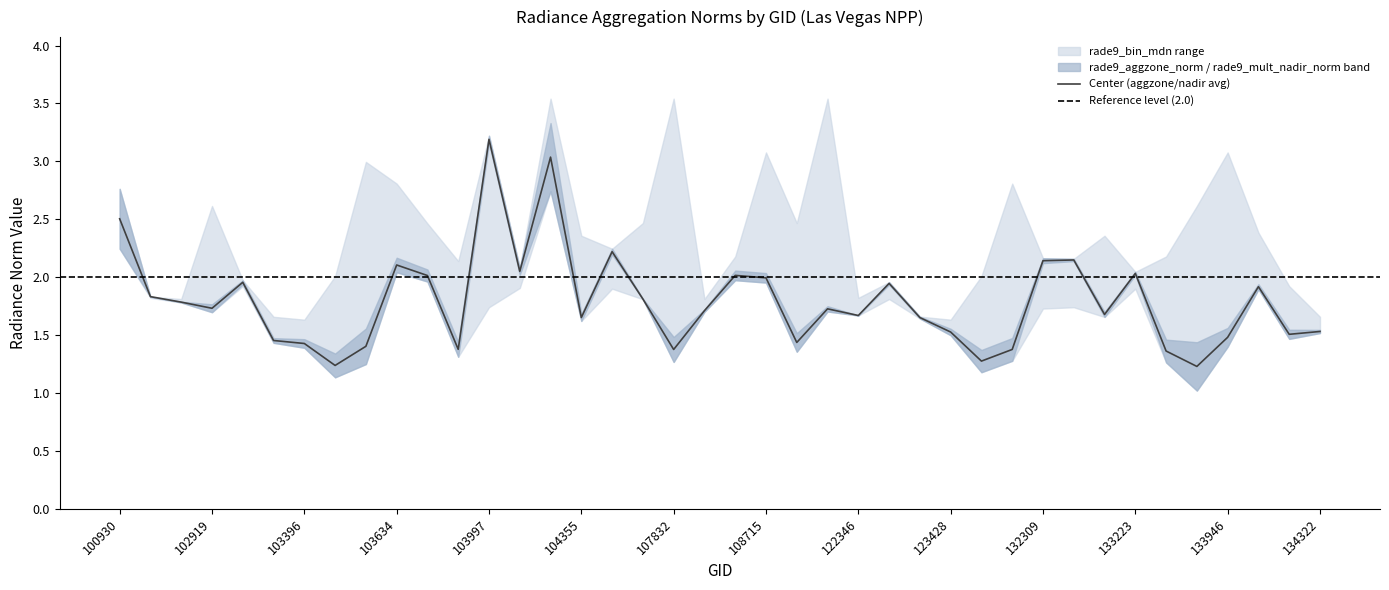

True or false: rade9_bin_mdn and rade9_aggzone_norm intersect in this chart.

True